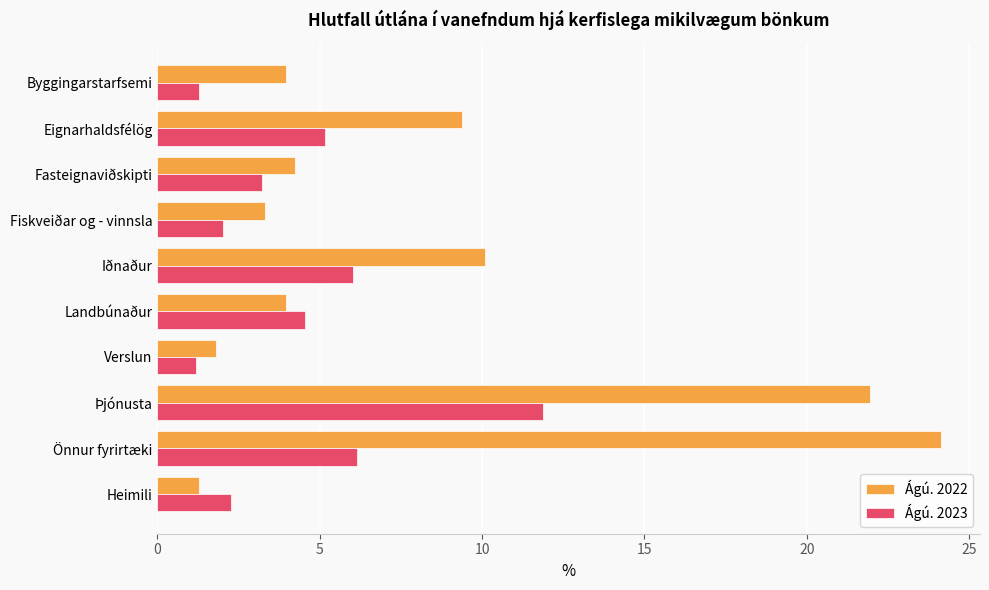

Rank the series by their average value, from highest to lowest.

Ágú. 2022, Ágú. 2023